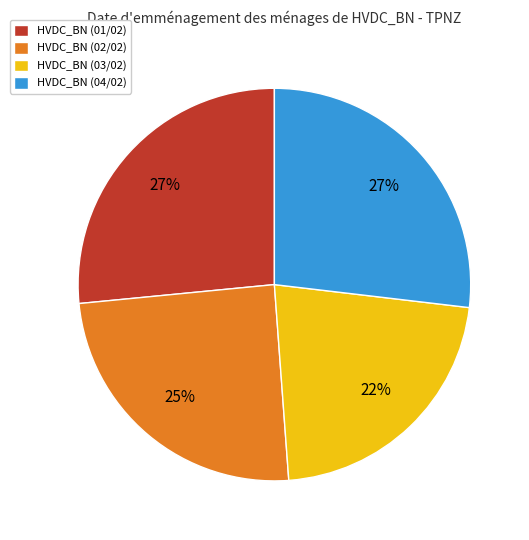

Is there a majority slice in this chart?

No